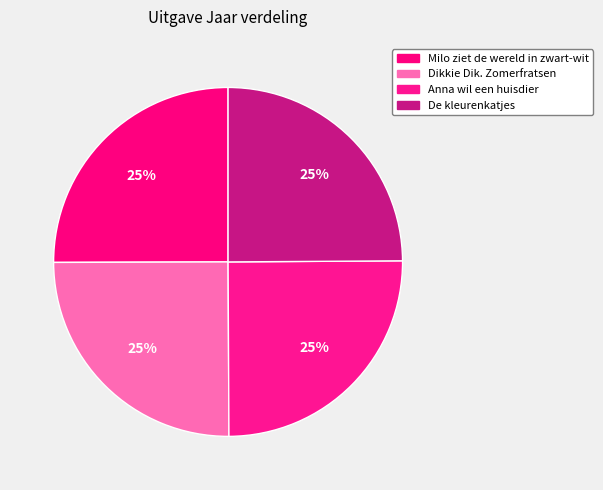

How many segments does this pie chart have?

4